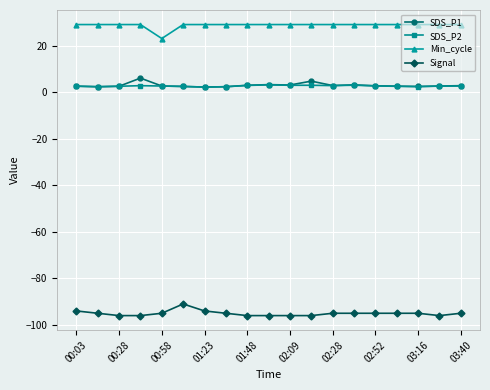

True or false: SDS_P1 has more than 0 points higher than both neighbors.

True